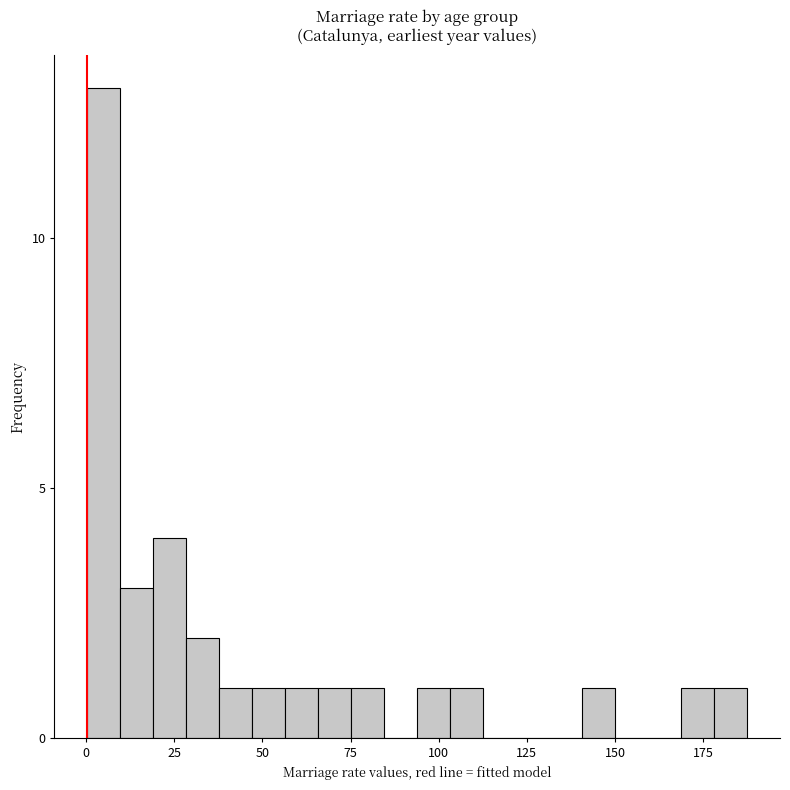

Read against the x-axis, roughly where is the centre of the tallest bar?

5